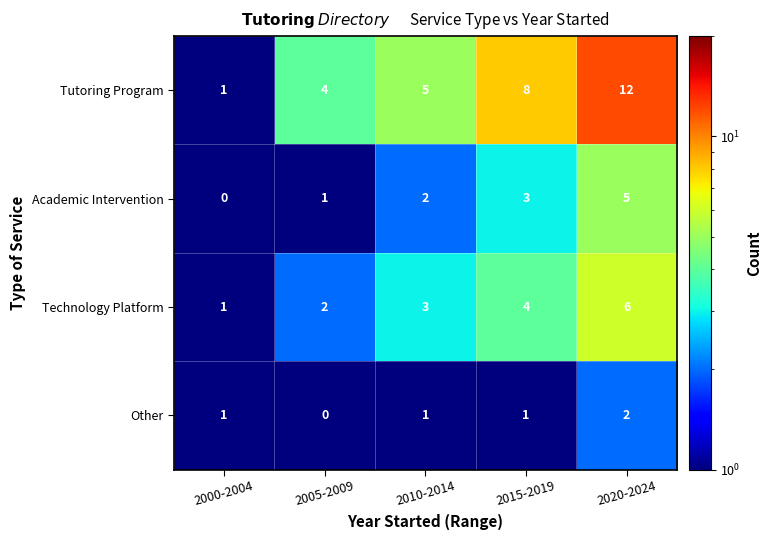

Count the number of data series in this chart.

4